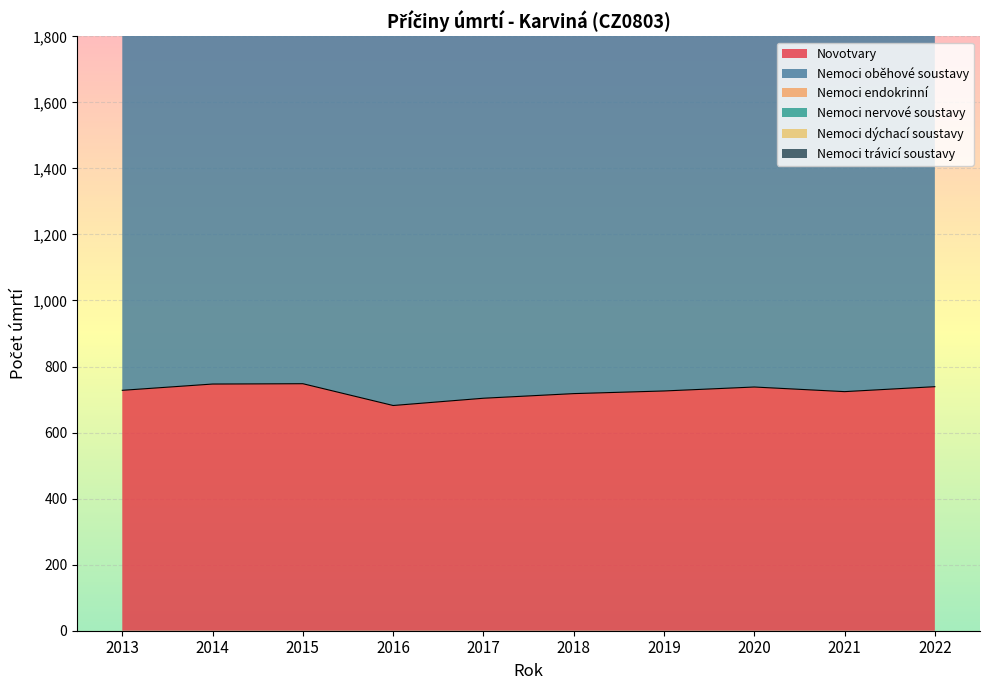

Which series has the widest spread of values?

Nemoci oběhové soustavy